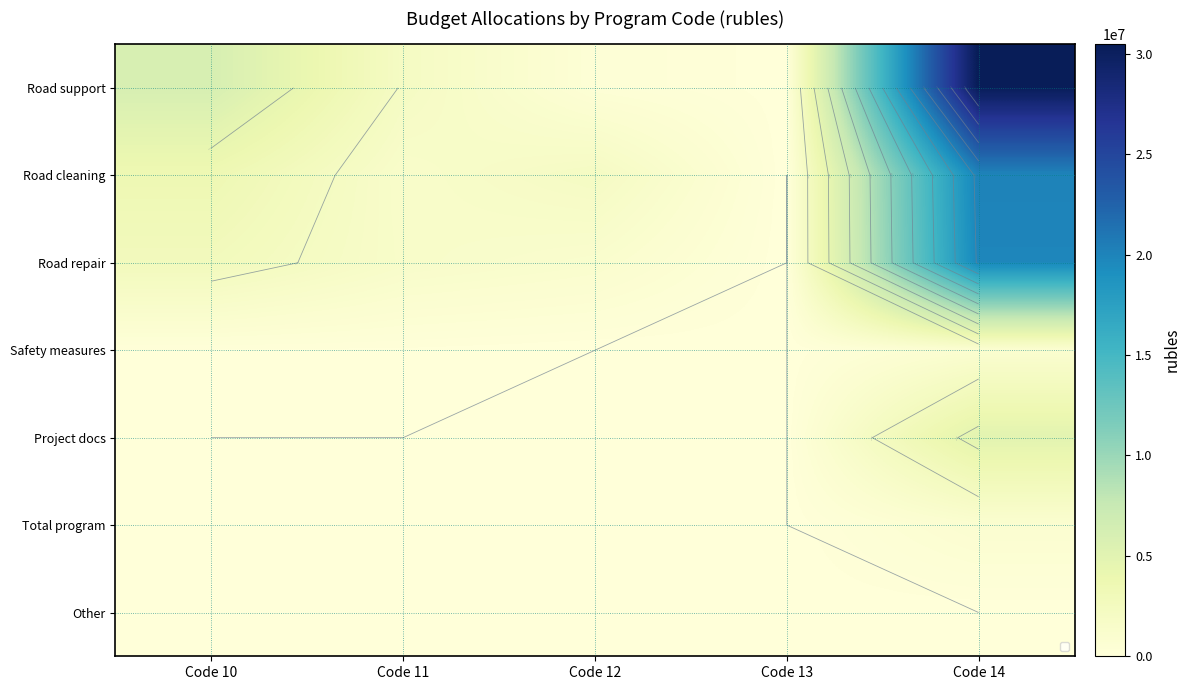

Which label corresponds to the smallest value in the chart?

Code 13